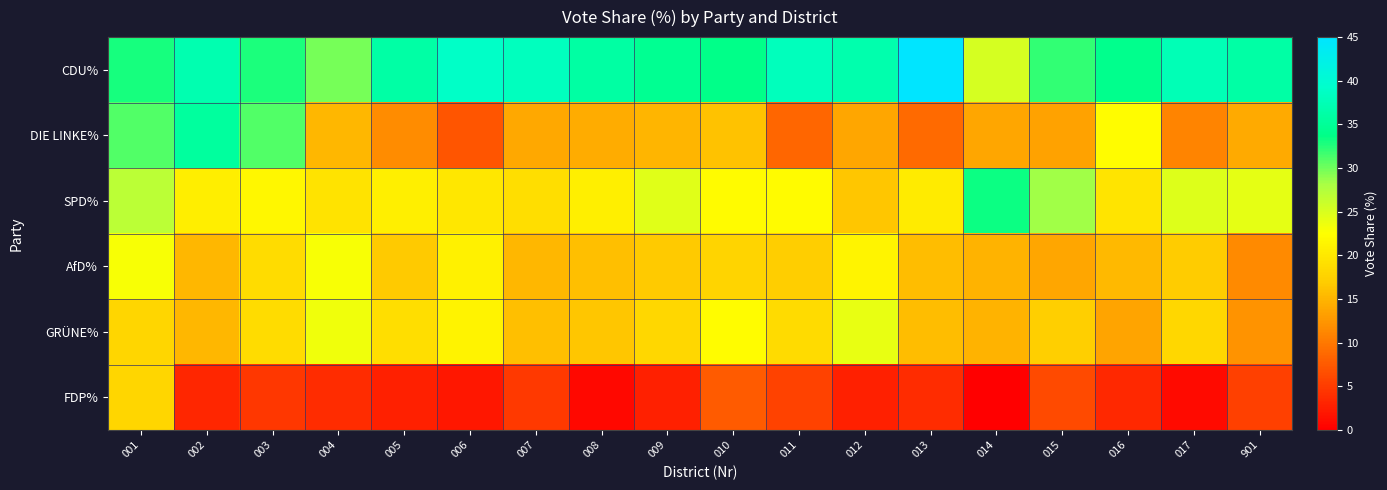

Reading left to right, transcribe all the data shown in this chart.

CDU%: 001=33.0	002=37.0	003=32.8	004=29.7	005=36.1	006=39.0	007=38.3	008=36.0	009=34.5	010=33.9	011=38.0	012=36.8	013=45.6	014=25.3	015=32.0	016=34.2	017=37.6	901=36.1
DIE LINKE%: 001=31.0	002=35.5	003=31.0	004=15.2	005=11.8	006=7.2	007=14.0	008=14.4	009=15.1	010=16.1	011=8.6	012=13.7	013=8.9	014=13.8	015=13.4	016=22.2	017=11.0	901=14.1
SPD%: 001=27.0	002=20.6	003=21.6	004=19.5	005=20.8	006=20.0	007=19.0	008=20.9	009=24.6	010=22.0	011=22.1	012=16.5	013=20.2	014=33.3	015=28.5	016=19.7	017=24.8	901=24.2
AfD%: 001=23.0	002=15.1	003=18.7	004=22.9	005=16.9	006=21.0	007=15.1	008=15.8	009=16.8	010=17.8	011=17.2	012=21.4	013=15.8	014=14.9	015=13.8	016=15.4	017=17.0	901=11.6
GRÜNE%: 001=18.0	002=15.1	003=18.7	004=23.5	005=18.9	006=21.1	007=16.0	008=16.4	009=18.2	010=22.2	011=18.6	012=24.0	013=15.8	014=14.8	015=17.4	016=13.6	017=18.3	901=12.2
FDP%: 001=18.0	002=3.3	003=4.7	004=3.7	005=2.8	006=2.1	007=4.8	008=0.7	009=2.7	010=7.7	011=5.6	012=2.7	013=3.8	014=0.0	015=6.3	016=3.4	017=0.9	901=5.4